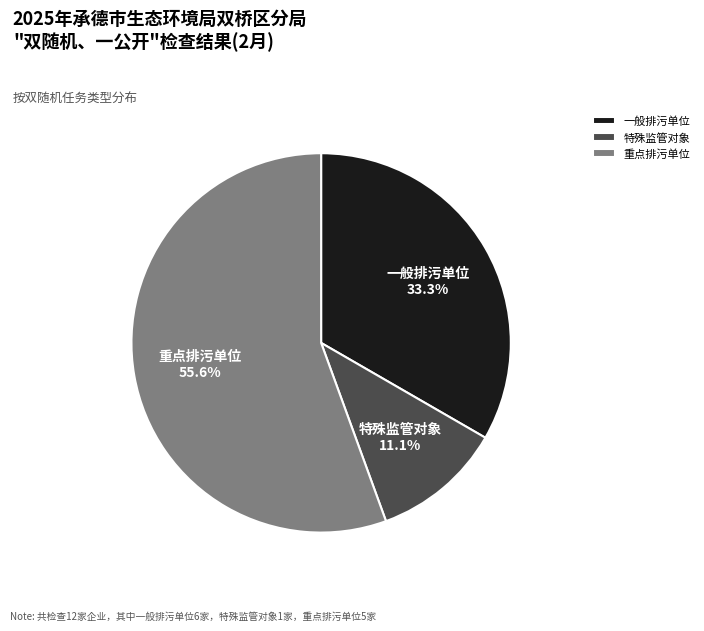

What percentage is the 重点排污单位 slice, to the nearest percent?

56%